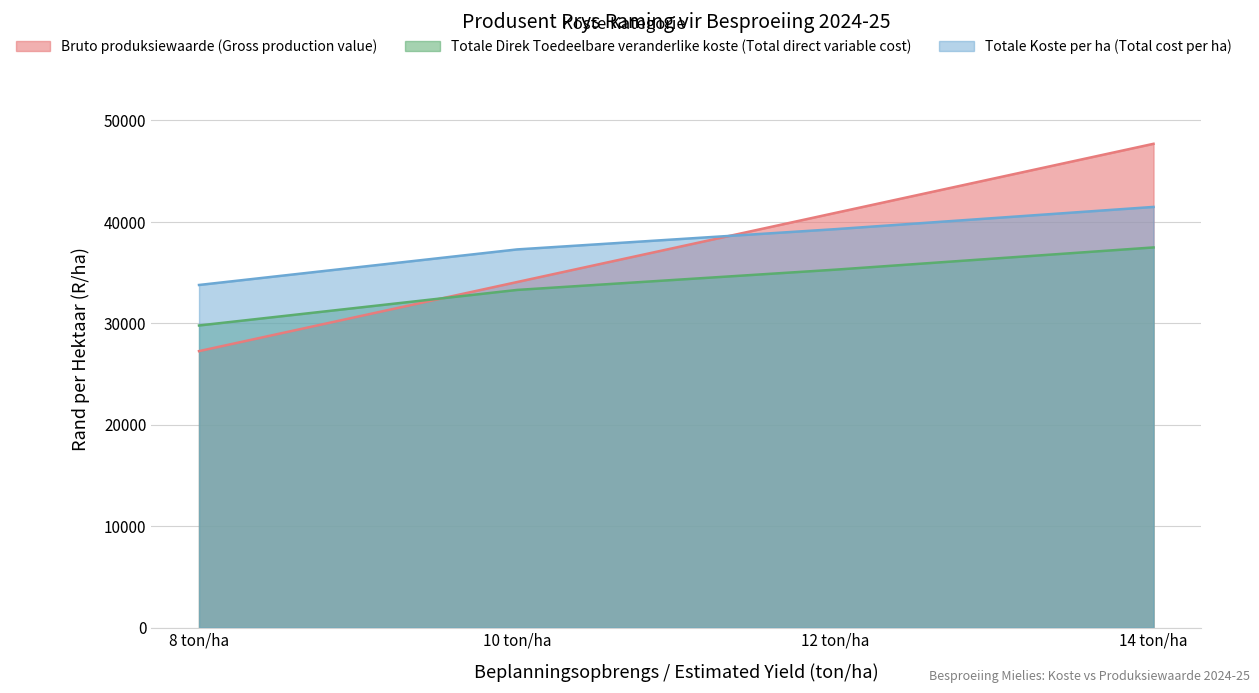

Is the value of Bruto produksiewaarde (Gross production value) at 14 ton/ha greater than the value of Totale Koste per ha (Total cost per ha) at 14 ton/ha?

Yes